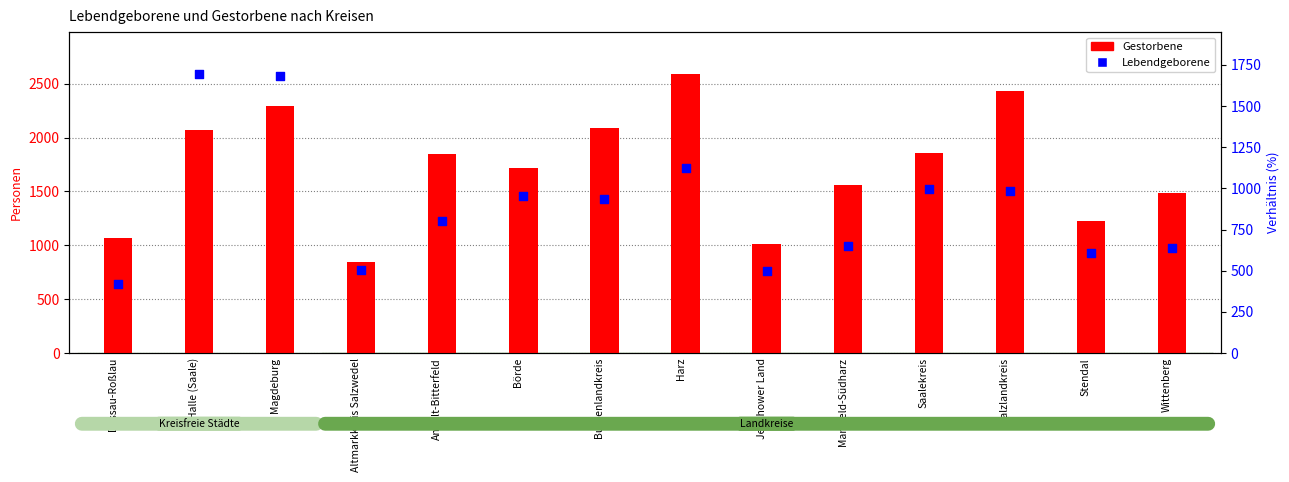

At how many categories does at least one series exceed 436?

14